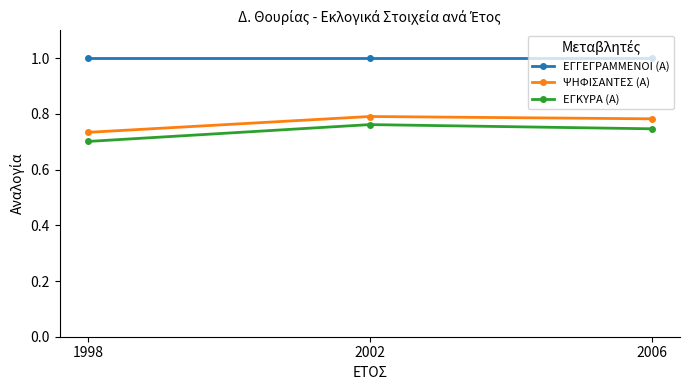

What is the highest value of the ΕΓΓΕΓΡΑΜΜΕΝΟΙ (Α) series?

1.0